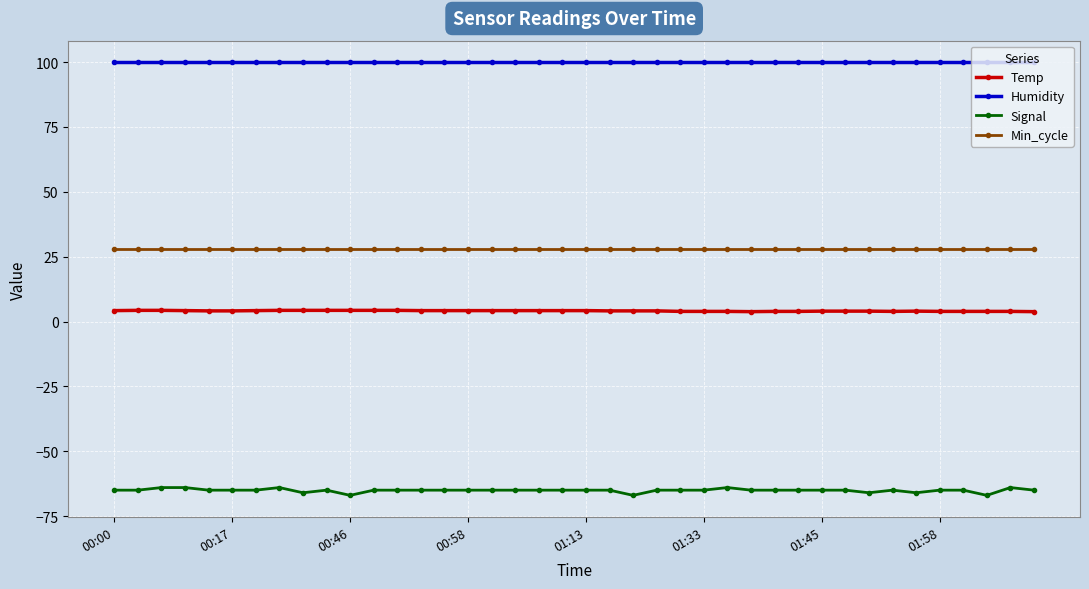

True or false: Temp has more than 0 points higher than both neighbors.

True